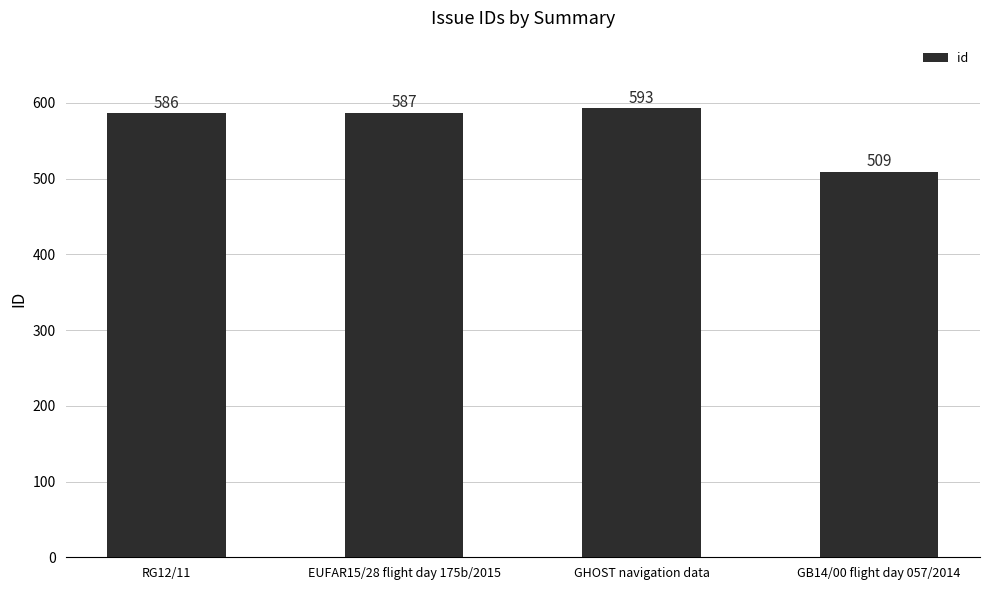

List the labels in order of value, smallest first.

GB14/00 flight day 057/2014, RG12/11, EUFAR15/28 flight day 175b/2015, GHOST navigation data